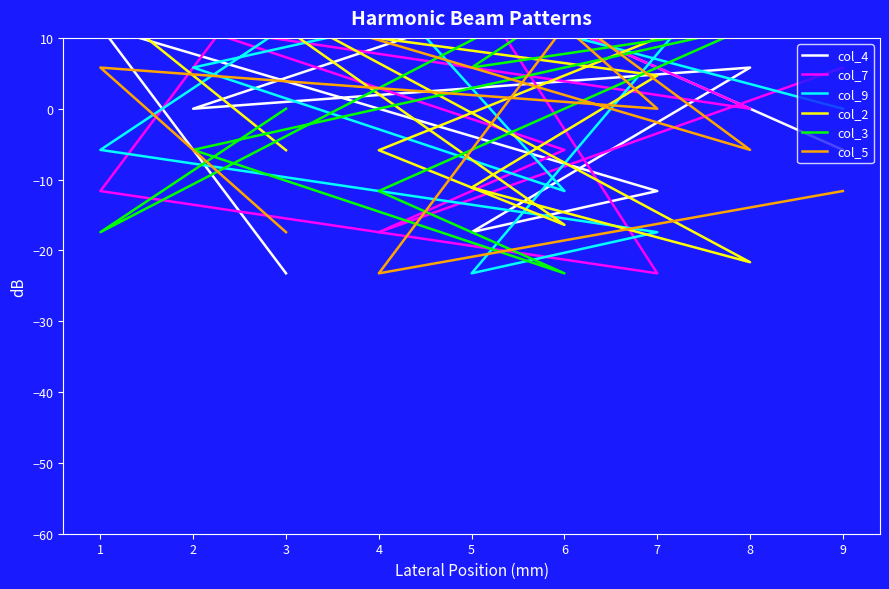

The value of col_5 at 9 is -5.3. True or false?

False